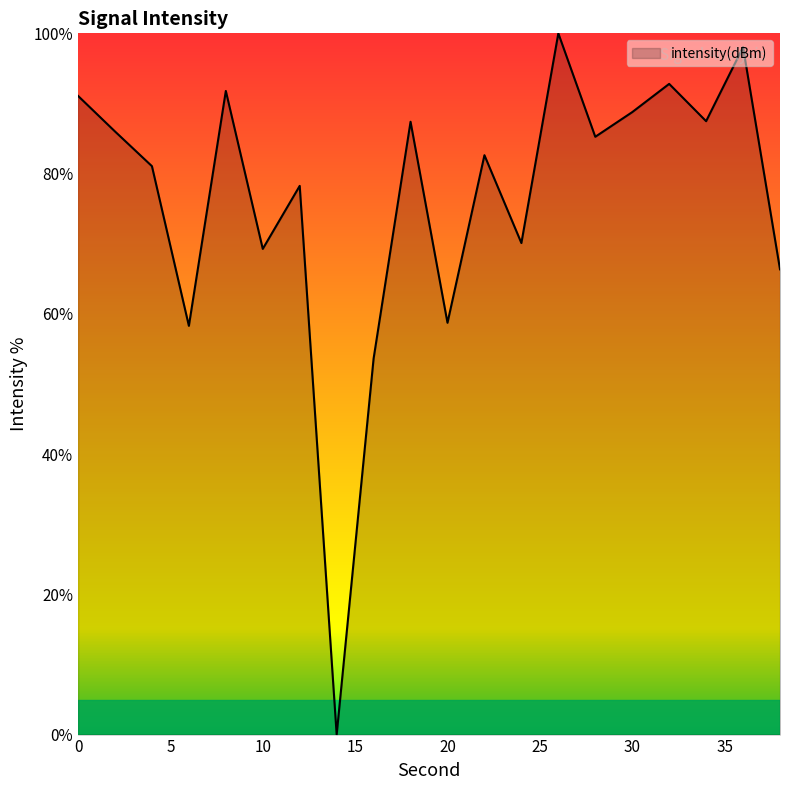

What is the greatest value displayed?

100.0